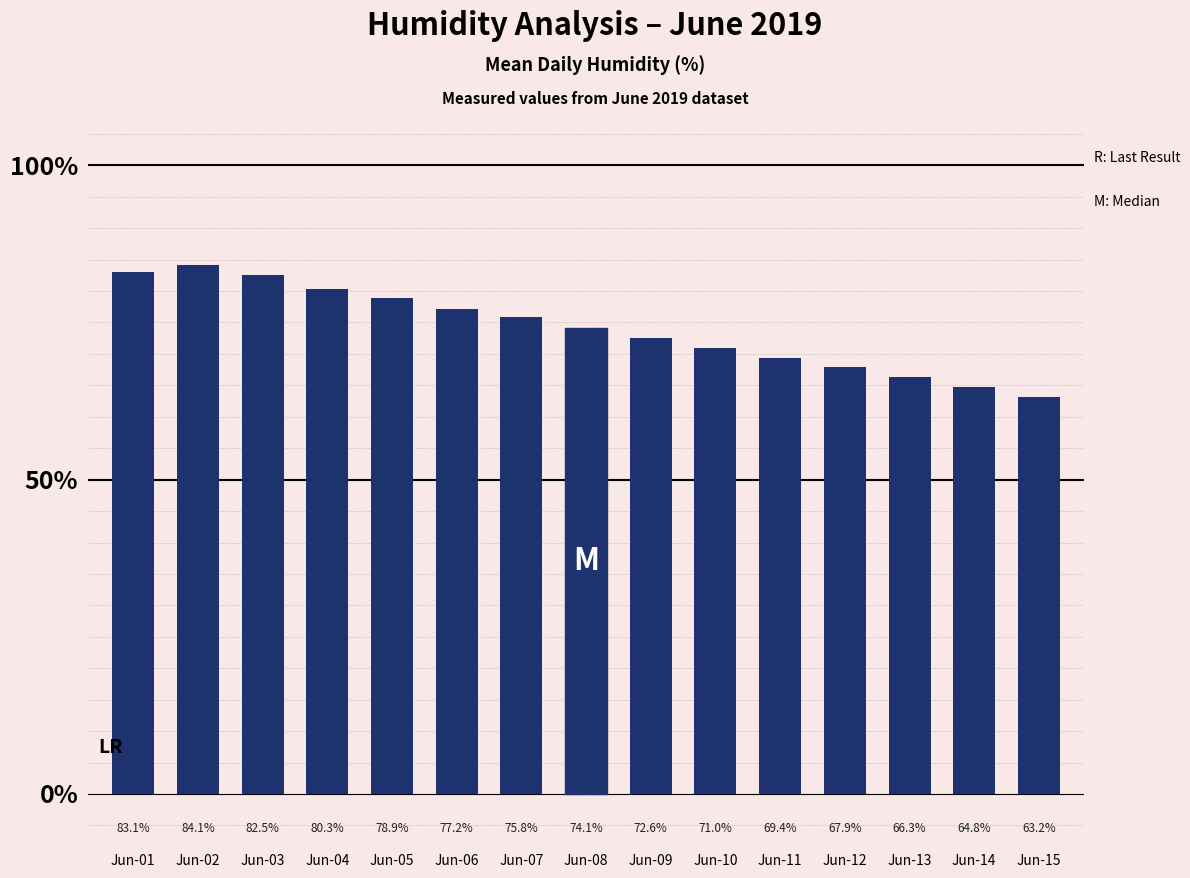

What is the difference between the maximum and minimum values?

20.9